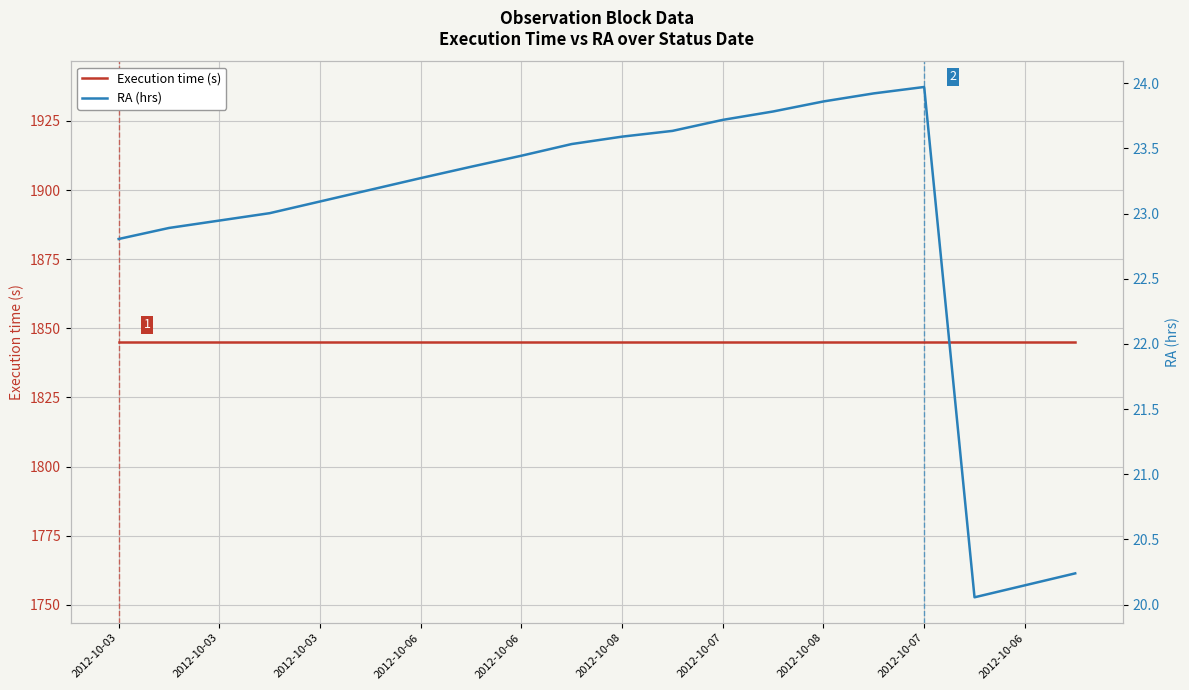

What is the difference between the highest and lowest values at 2012-10-08?

1821.4